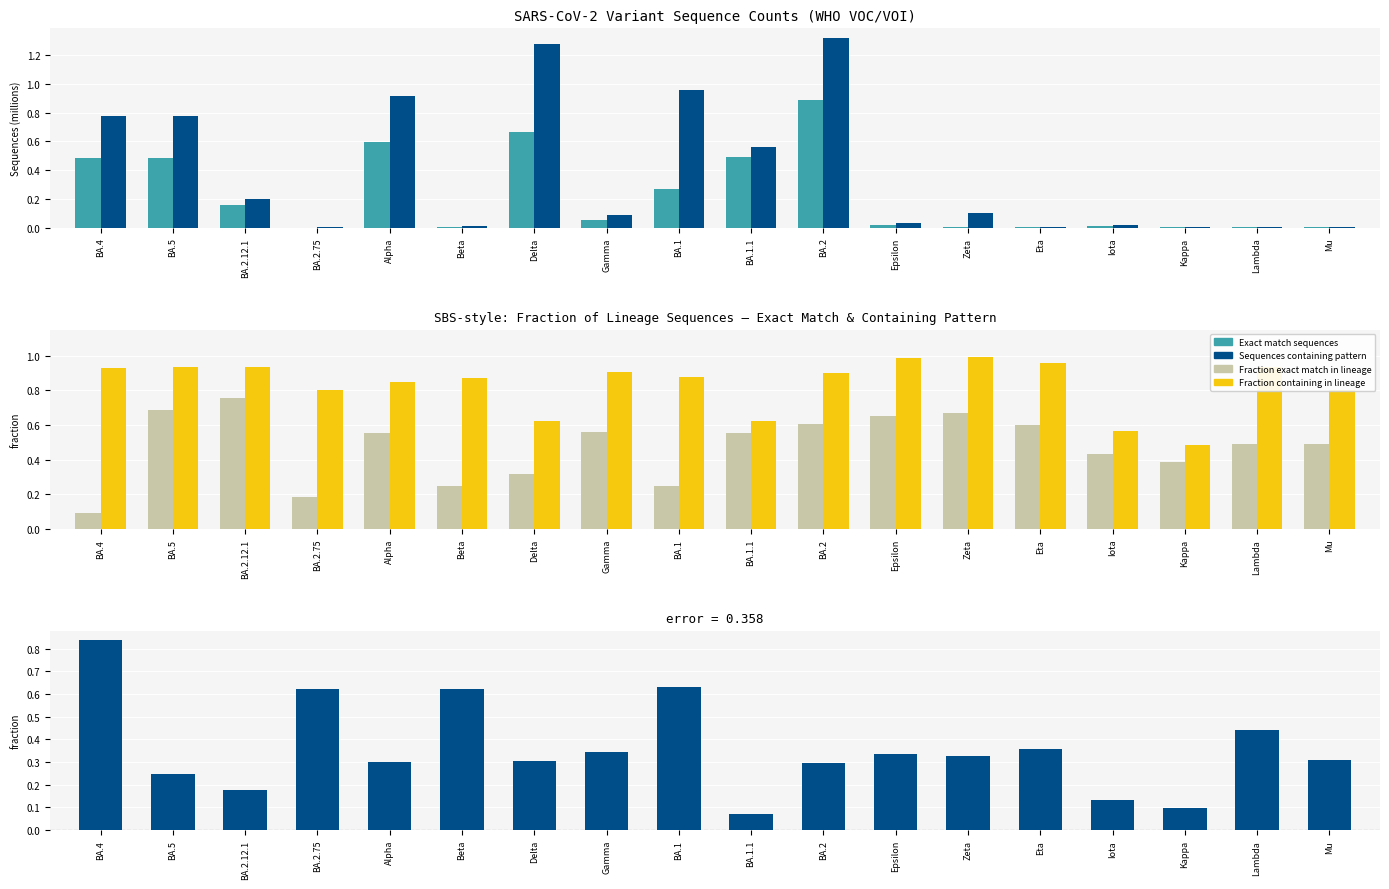

What is the label of the 11th bar from the left?

BA.2